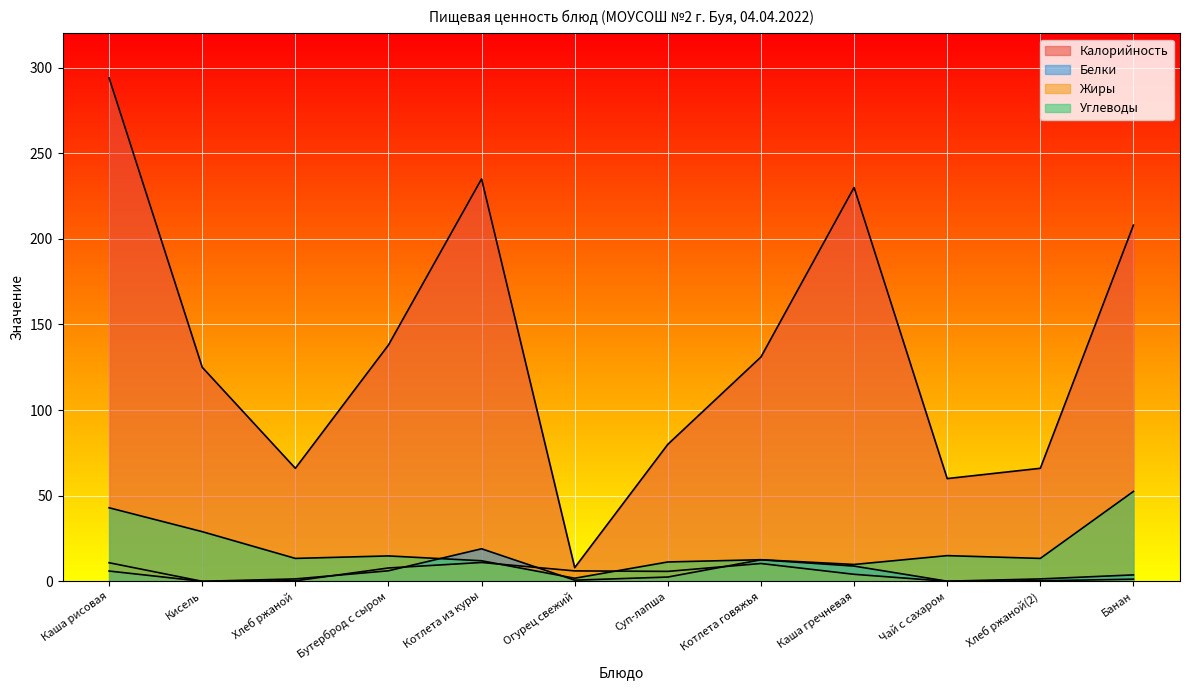

Reading left to right, list all the values displayed in this chart.

Калорийность: 294.0	125.0	66.0	138.0	235.0	8.0	80.0	131.0	230.0	60.0	66.0	208.0
Белки: 6.0	0.0	1.4	6.2	19.0	0.7	2.5	12.6	8.9	0.1	1.4	3.8
Жиры: 10.8	0.0	0.3	7.8	11.0	6.1	5.8	10.4	4.1	0.0	0.3	1.2
Углеводы: 43.0	29.0	13.4	14.8	12.0	1.8	11.3	12.6	9.8	15.0	13.4	52.5